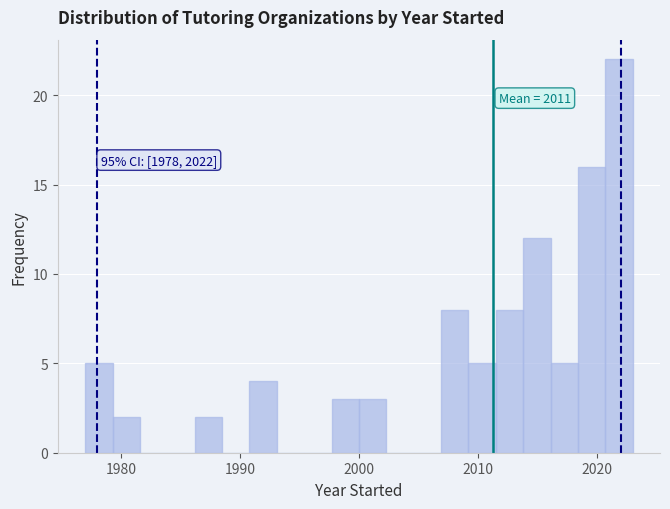

Around what value on the x-axis is the tallest bar? Give the approximate position of its centre, as read against the axis.

2022